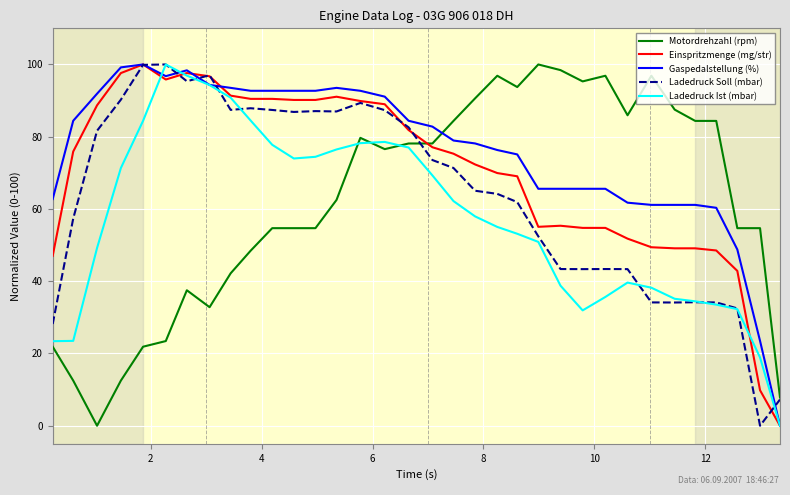

Which series has the largest total across all categories?

Gaspedalstellung (%)